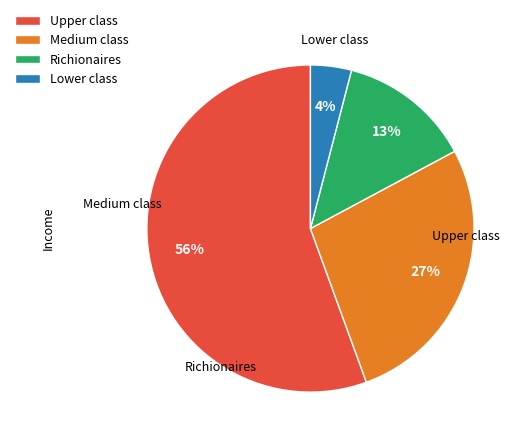

What percentage is the Lower class slice, to the nearest percent?

4%